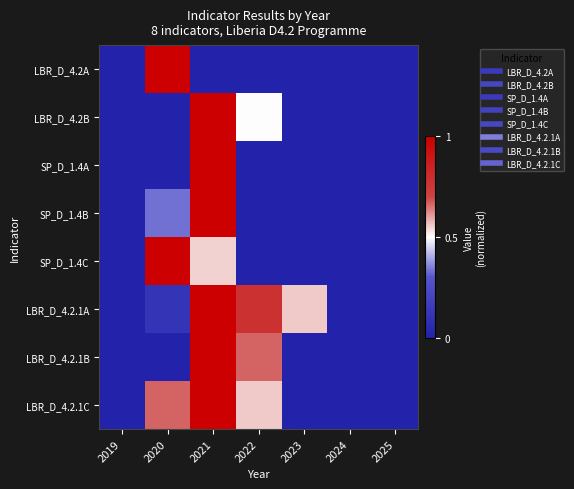

Reading left to right, extract all data points from this chart.

LBR_D_4.2A: 2019=0.0	2020=1.0	2021=0.0	2022=0.0	2023=0.0	2024=0.0	2025=0.0
LBR_D_4.2B: 2019=0.0	2020=0.0	2021=1.0	2022=0.5	2023=0.0	2024=0.0	2025=0.0
SP_D_1.4A: 2019=0.0	2020=0.0	2021=1.0	2022=0.0	2023=0.0	2024=0.0	2025=0.0
SP_D_1.4B: 2019=0.0	2020=0.3	2021=1.0	2022=0.0	2023=0.0	2024=0.0	2025=0.0
SP_D_1.4C: 2019=0.0	2020=1.0	2021=0.5	2022=0.0	2023=0.0	2024=0.0	2025=0.0
LBR_D_4.2.1A: 2019=0.0	2020=0.1	2021=1.0	2022=0.8	2023=0.6	2024=0.0	2025=0.0
LBR_D_4.2.1B: 2019=0.0	2020=0.0	2021=1.0	2022=0.7	2023=0.0	2024=0.0	2025=0.0
LBR_D_4.2.1C: 2019=0.0	2020=0.7	2021=1.0	2022=0.6	2023=0.0	2024=0.0	2025=0.0